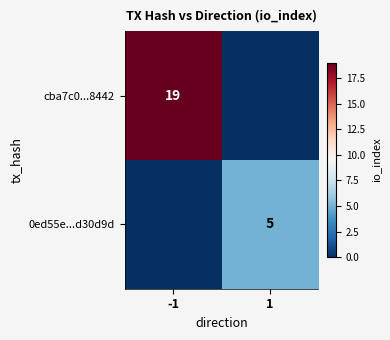

The value of cba7c0...8442 at -1 is 10. True or false?

False